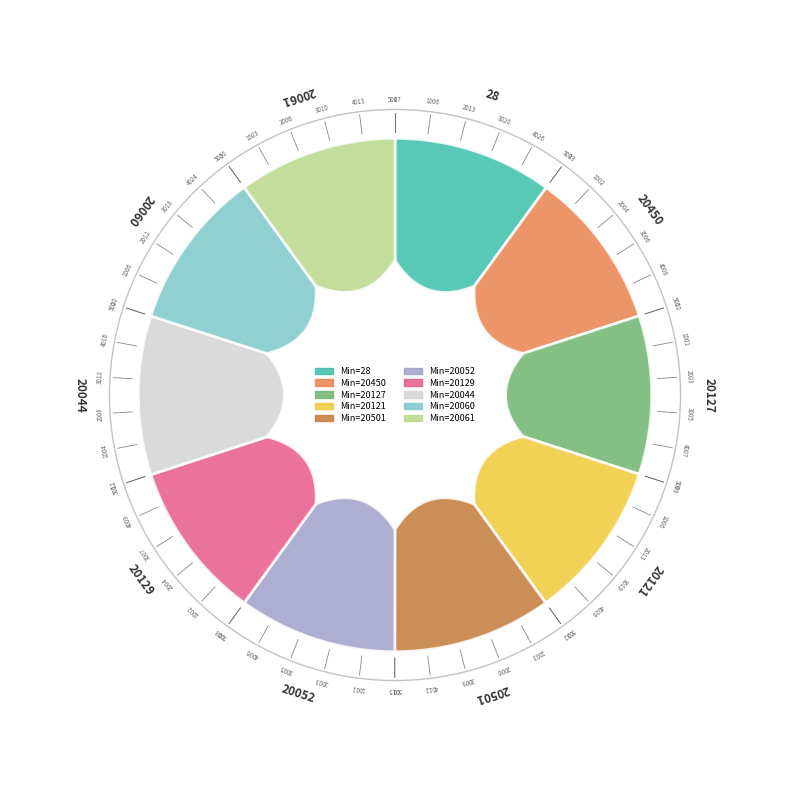

To the nearest percent, what is the average slice percentage?

10%